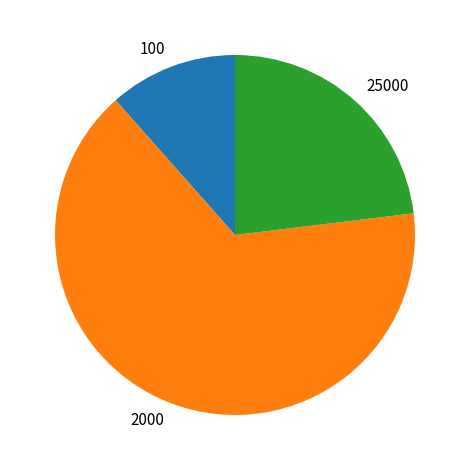

What is the smallest slice in the pie chart?

100